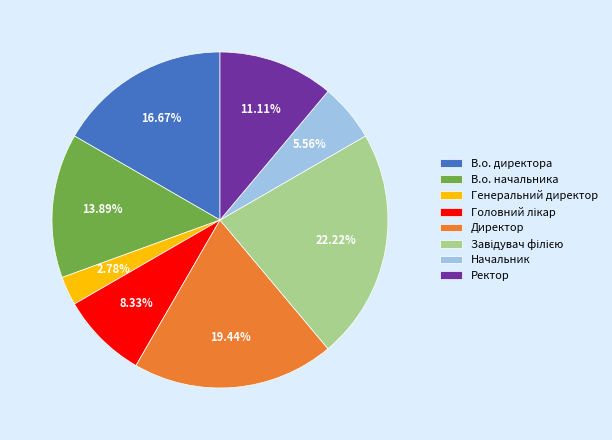

The Директор slice represents 34% of the pie. True or false?

False